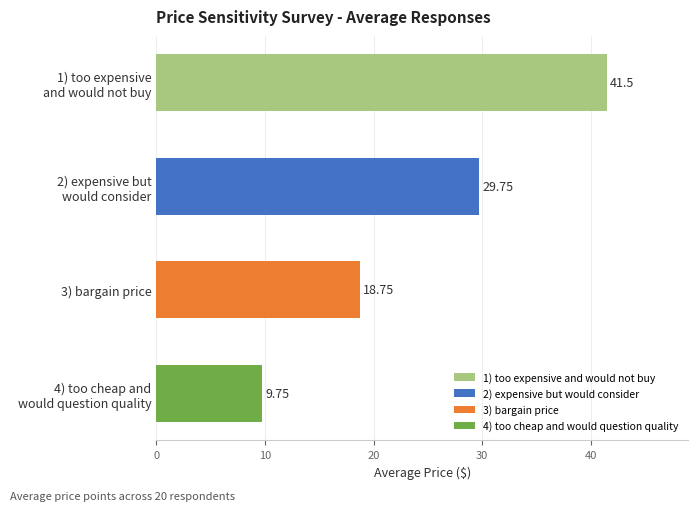

What is the sum of all values?

99.8